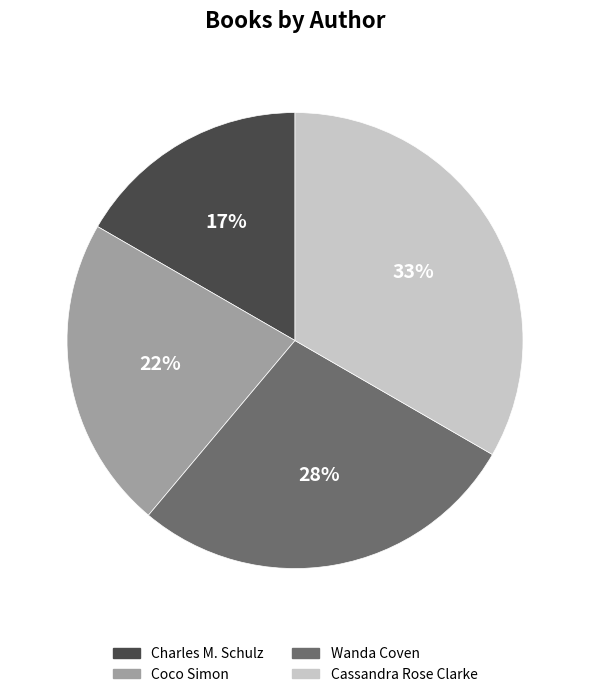

To the nearest percent, what is the average slice percentage?

25%